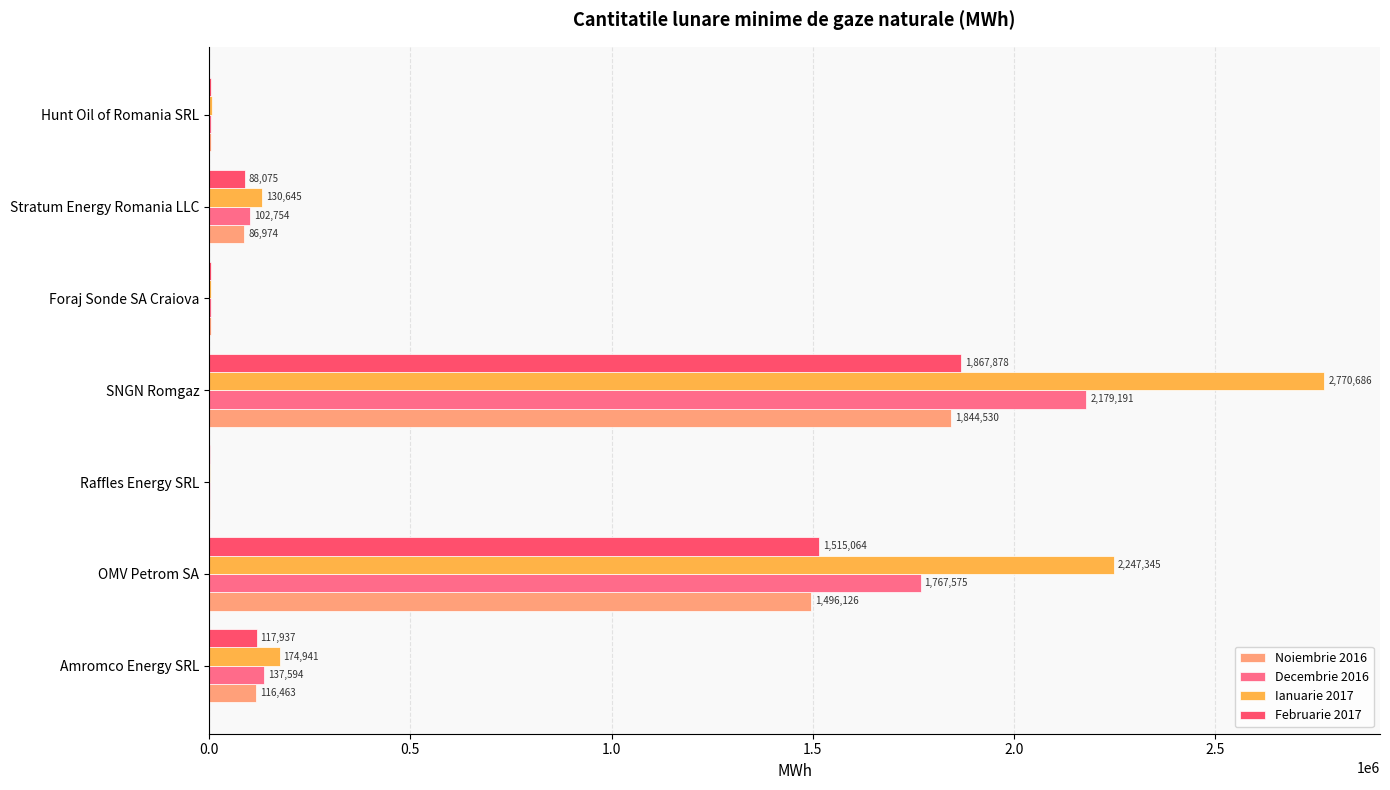

Between OMV Petrom SA and Hunt Oil of Romania SRL, which series saw the biggest shift?

Ianuarie 2017